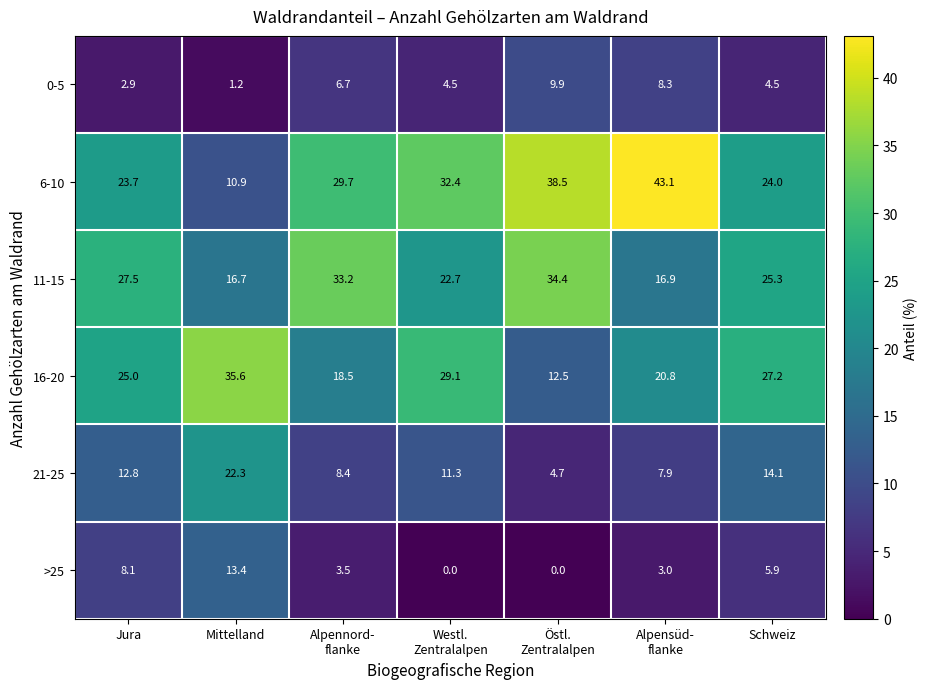

What is the average value of the 0-5 series?

5.4